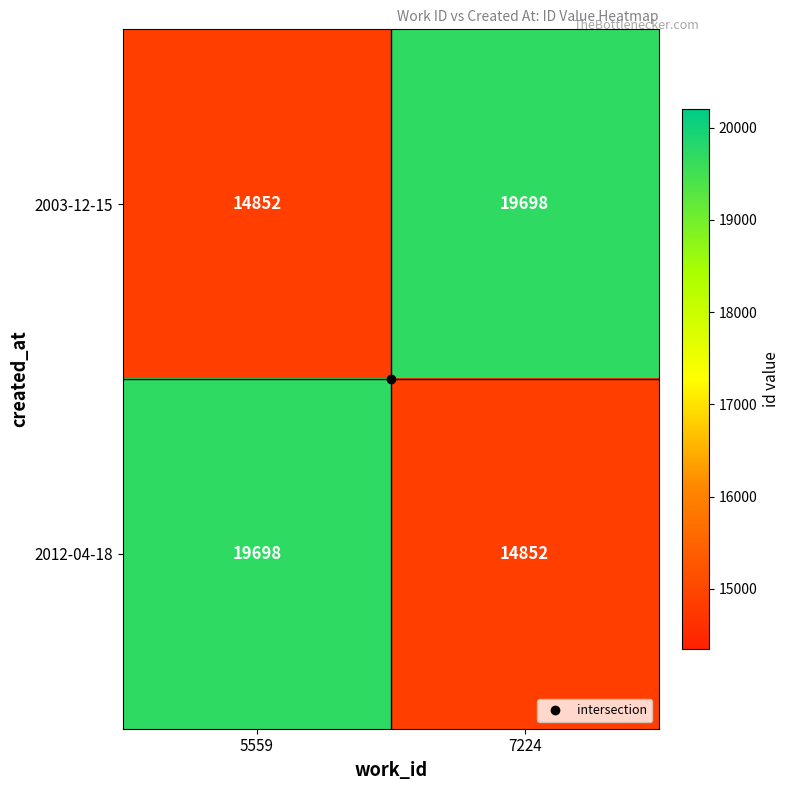

What is the spread (max minus min) of values at 5559?

4846